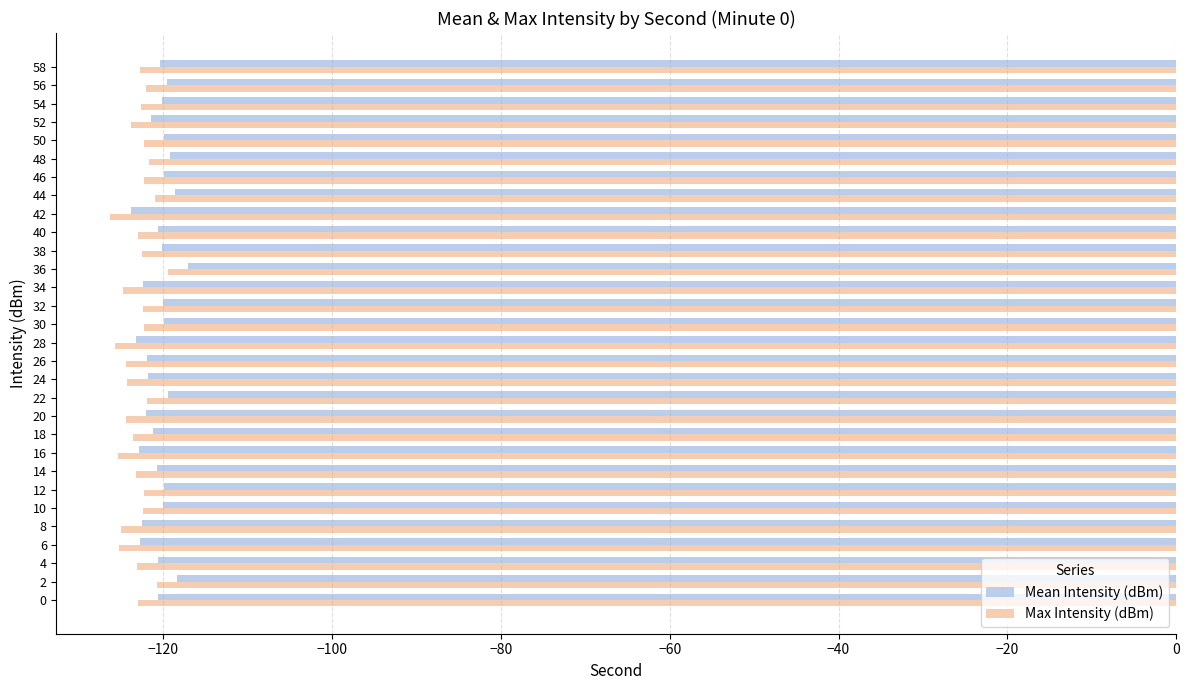

What is the sum of all Max Intensity (dBm) values?

-3694.2